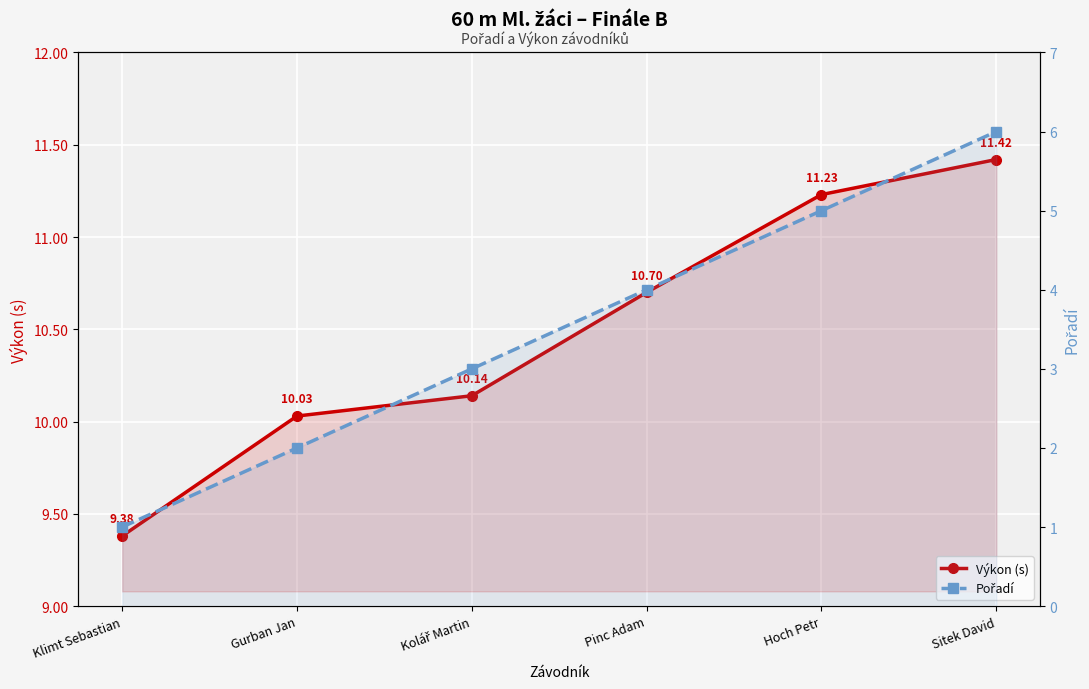

How many values in the Pořadí series exceed 4?

2